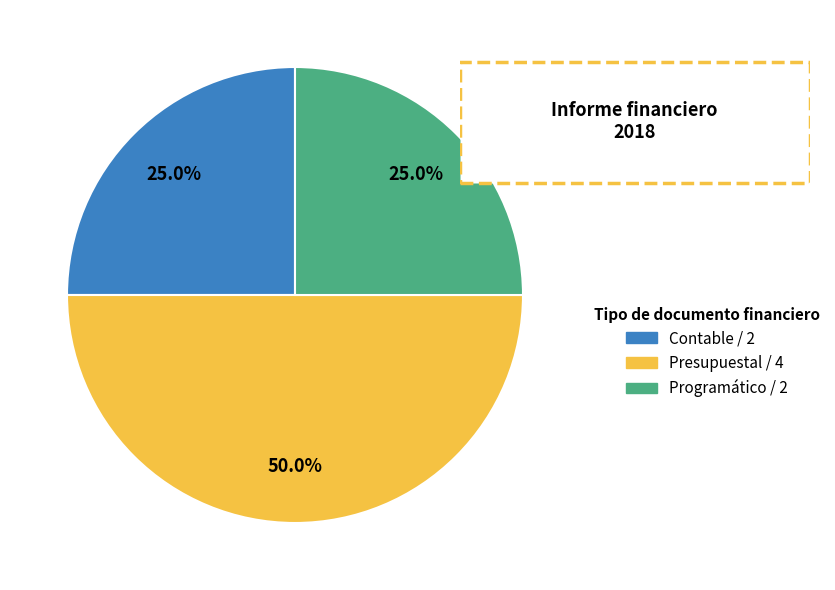

Which slice is the smallest?

Programático